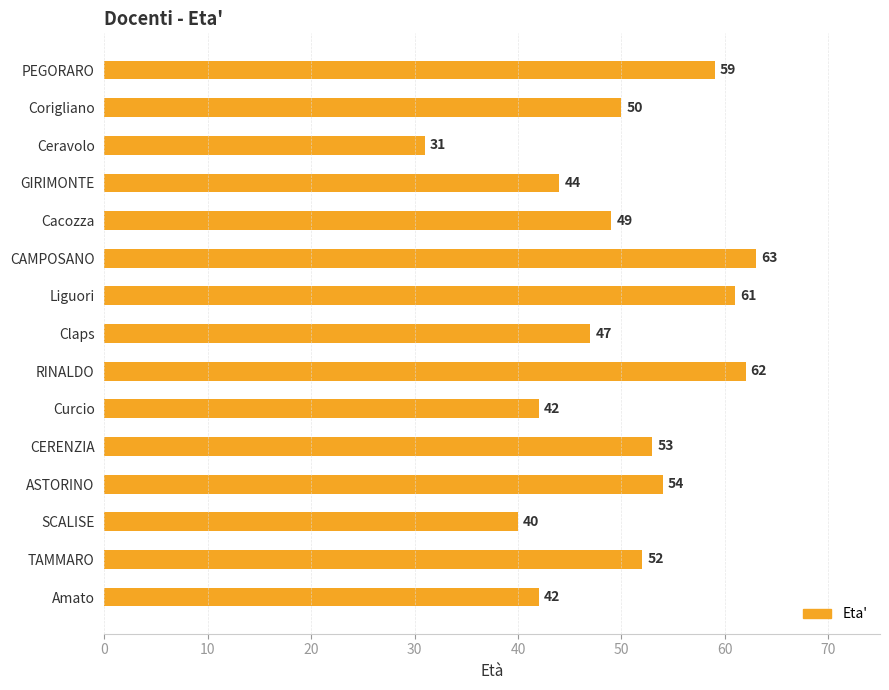

What is the average value?

50